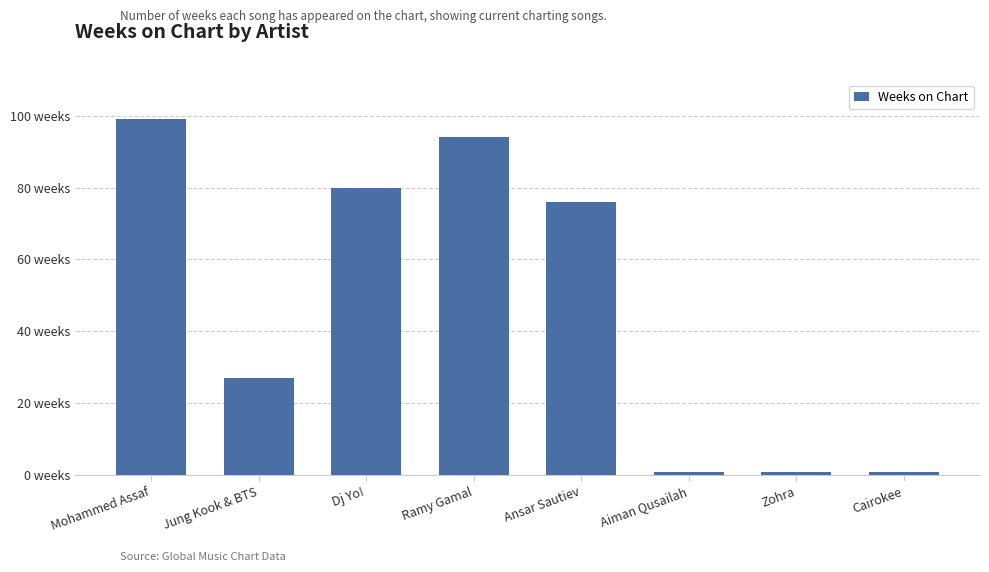

What is the sum of the values at Ansar Sautiev and Mohammed Assaf?

175